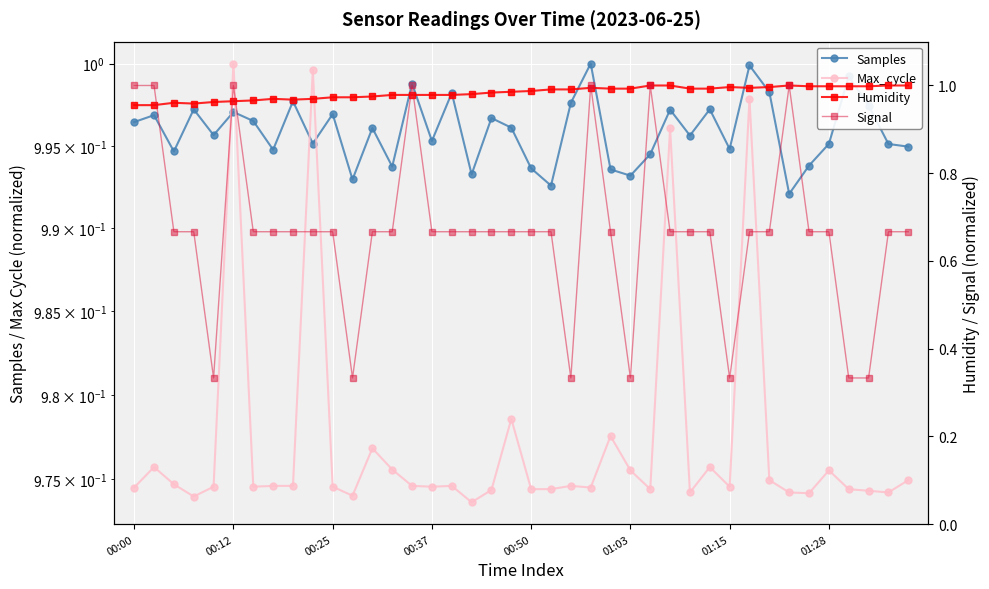

How many lines are shown in the chart?

4